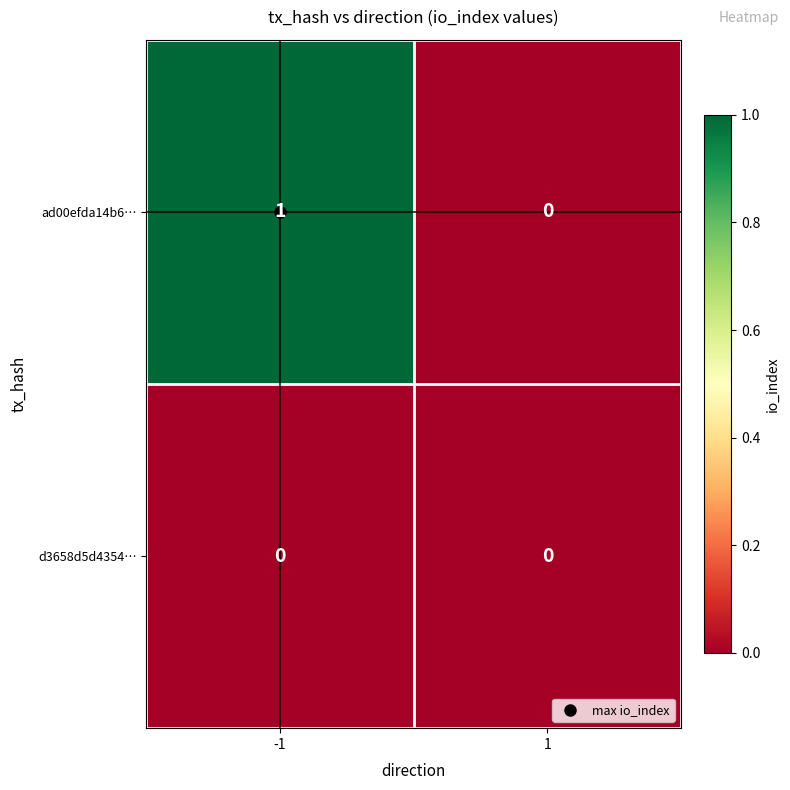

List the series in order of their overall mean, lowest first.

d3658d5d4354…, ad00efda14b6…